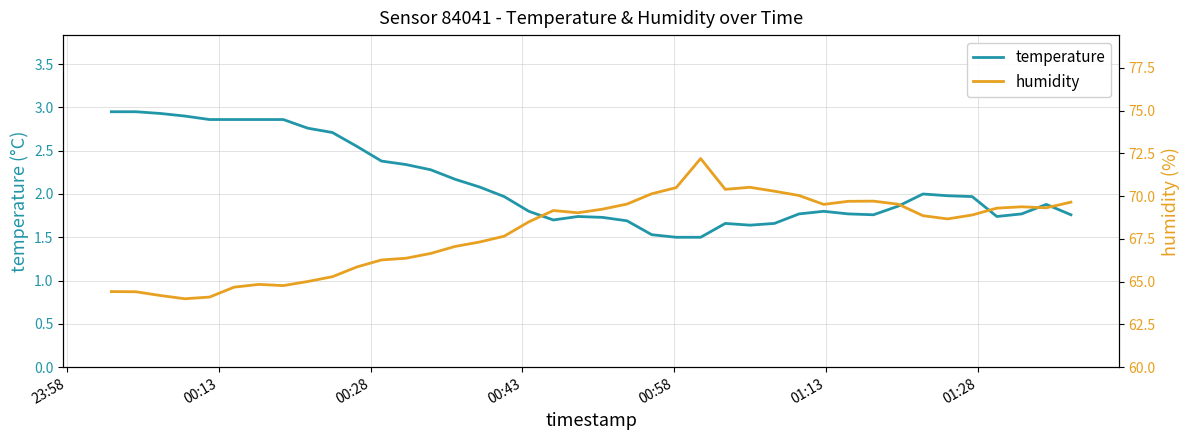

What is the minimum value for temperature?

1.5